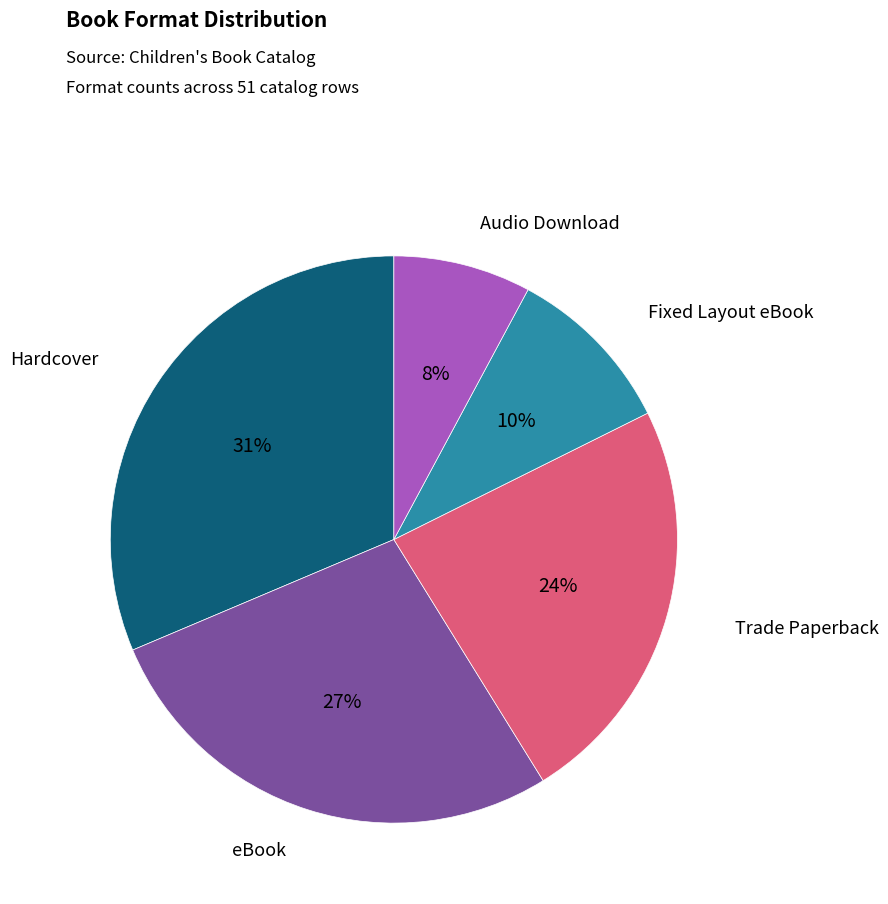

To the nearest percent, what is the average slice percentage?

20%